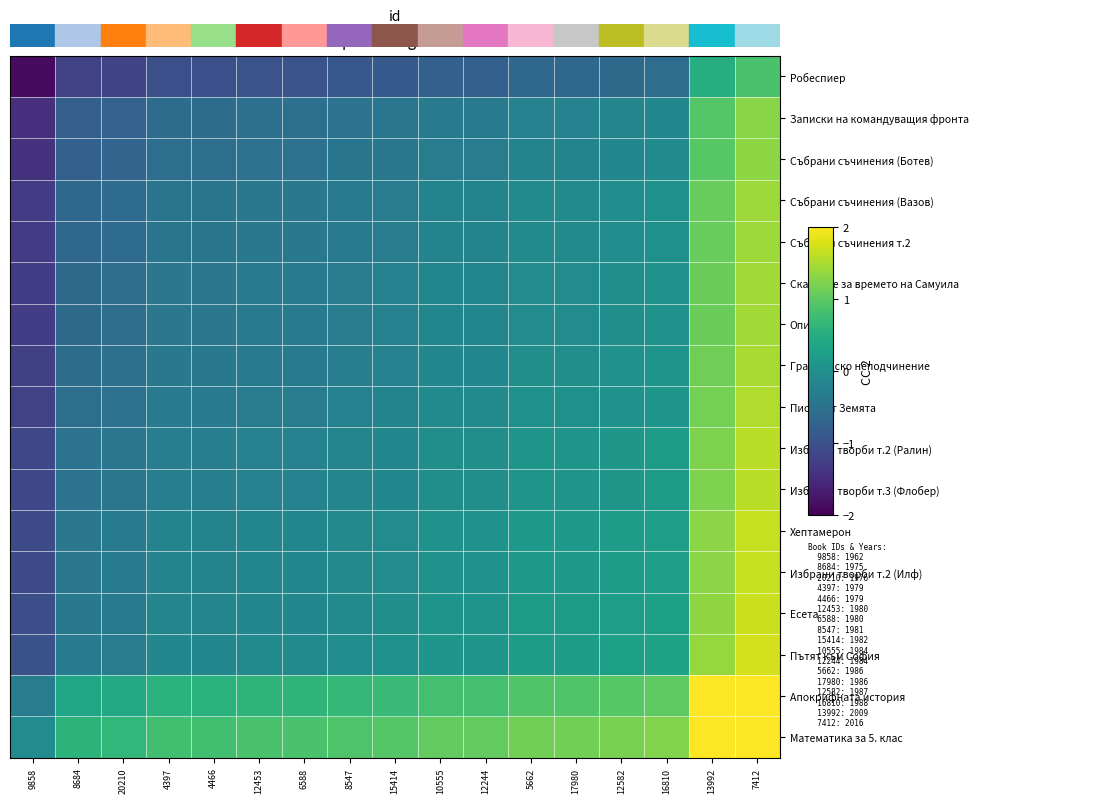

At how many categories does at least one series exceed 1?

8